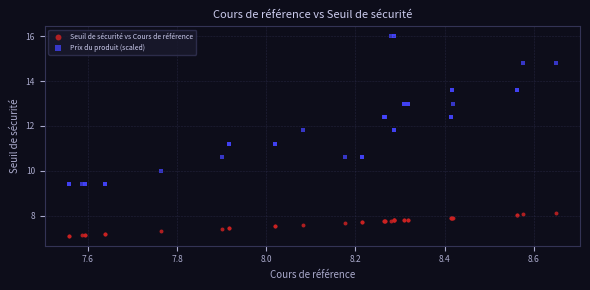

Which series reaches the minimum Y coordinate?

Seuil de sécurité vs Cours de référence